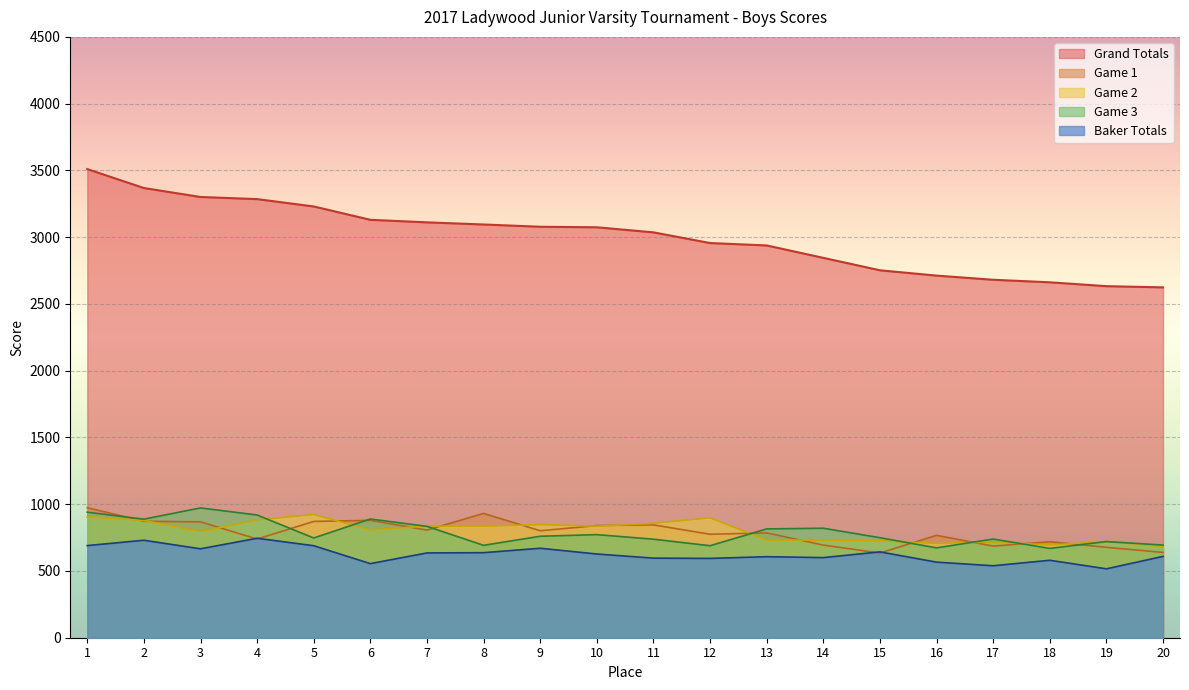

How many lines are shown in the chart?

5